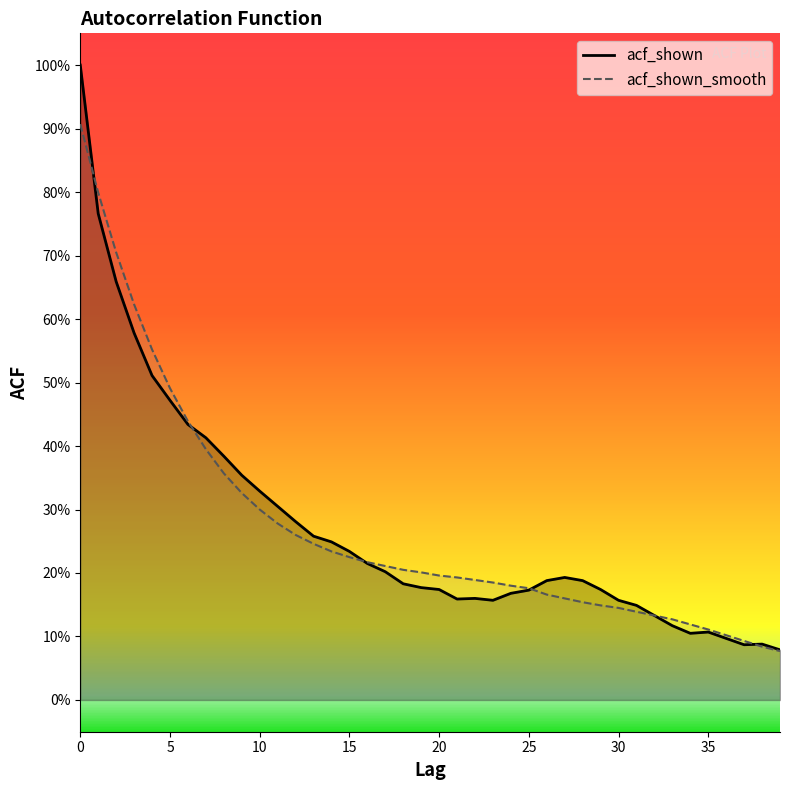

Rank the series by their average value, from lowest to highest.

acf_shown_smooth, acf_shown